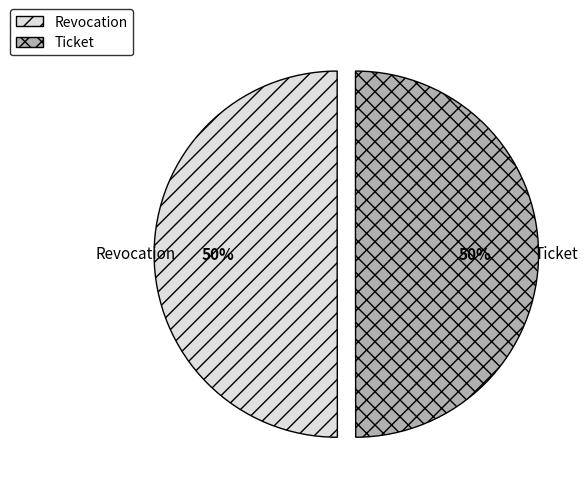

Is the sum of Revocation and Ticket greater than half?

Yes